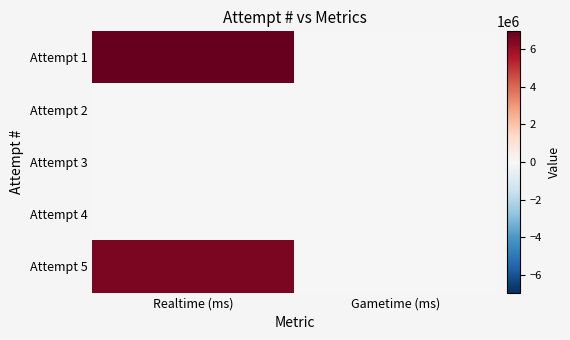

Between Realtime (ms) and Gametime (ms), which is larger?

Realtime (ms)